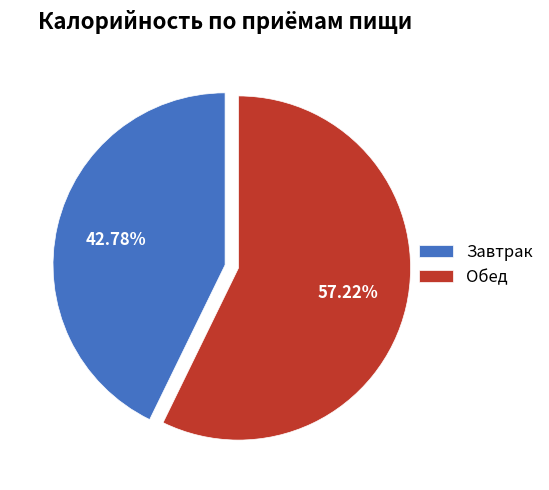

To the nearest percent, what portion does Завтрак represent?

43%